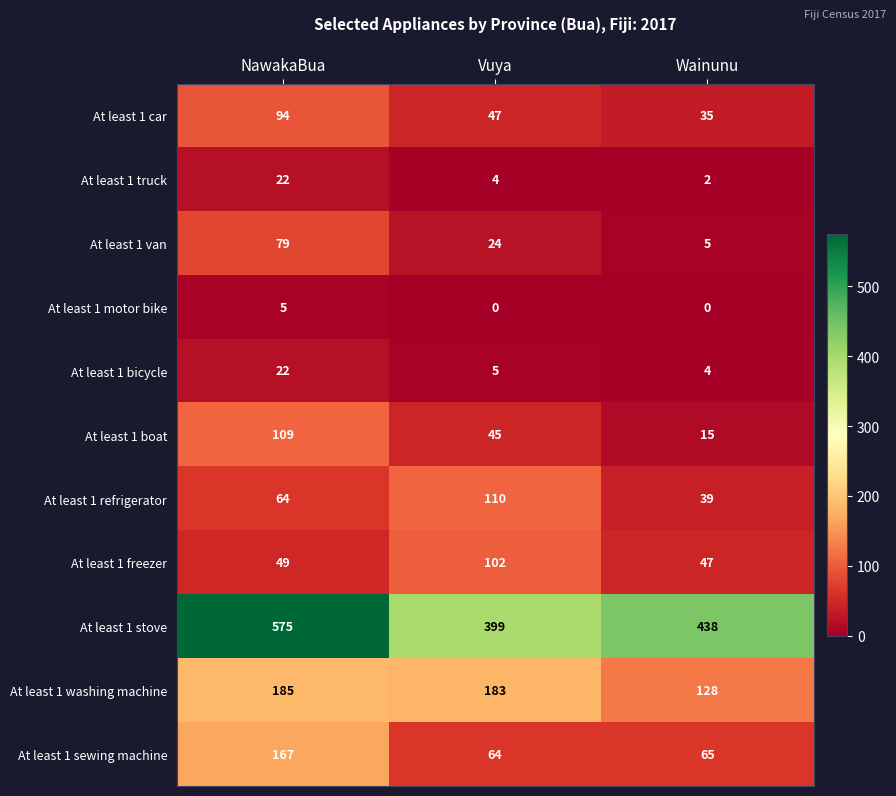

At which label does At least 1 car first exceed 47?

NawakaBua